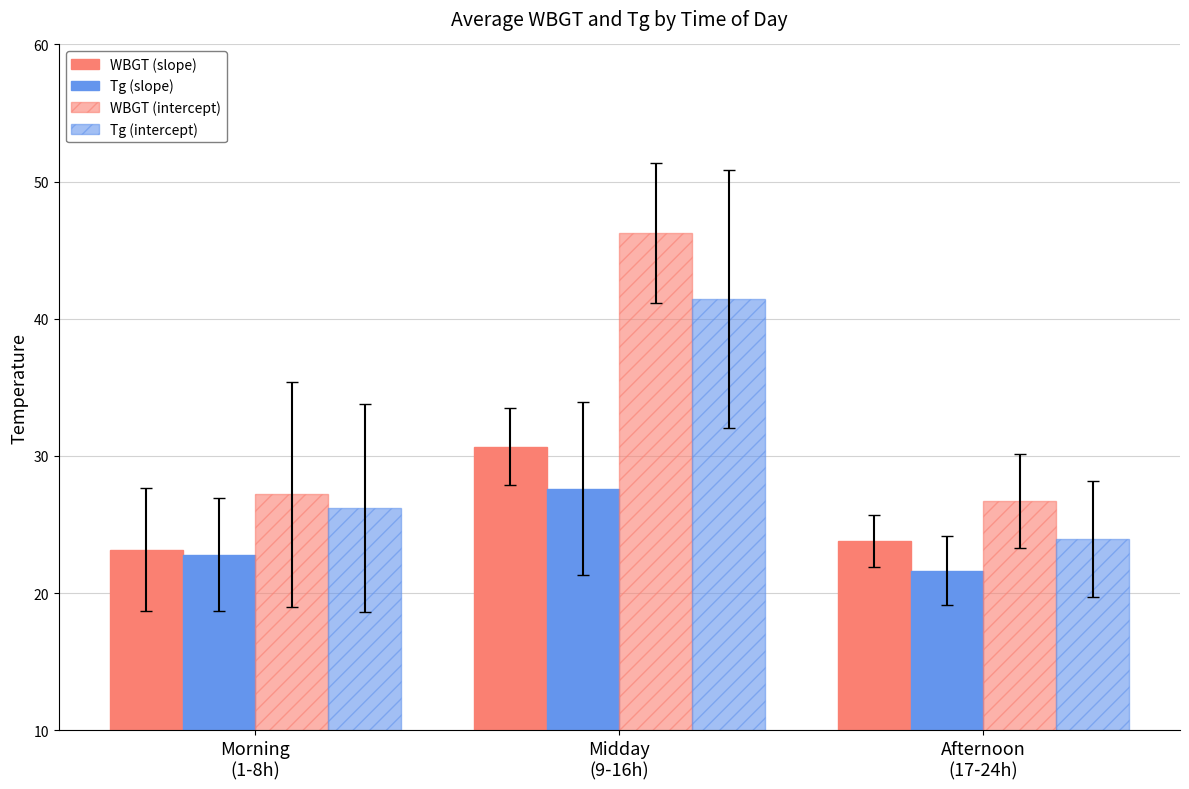

At how many categories does at least one series exceed 32?

1